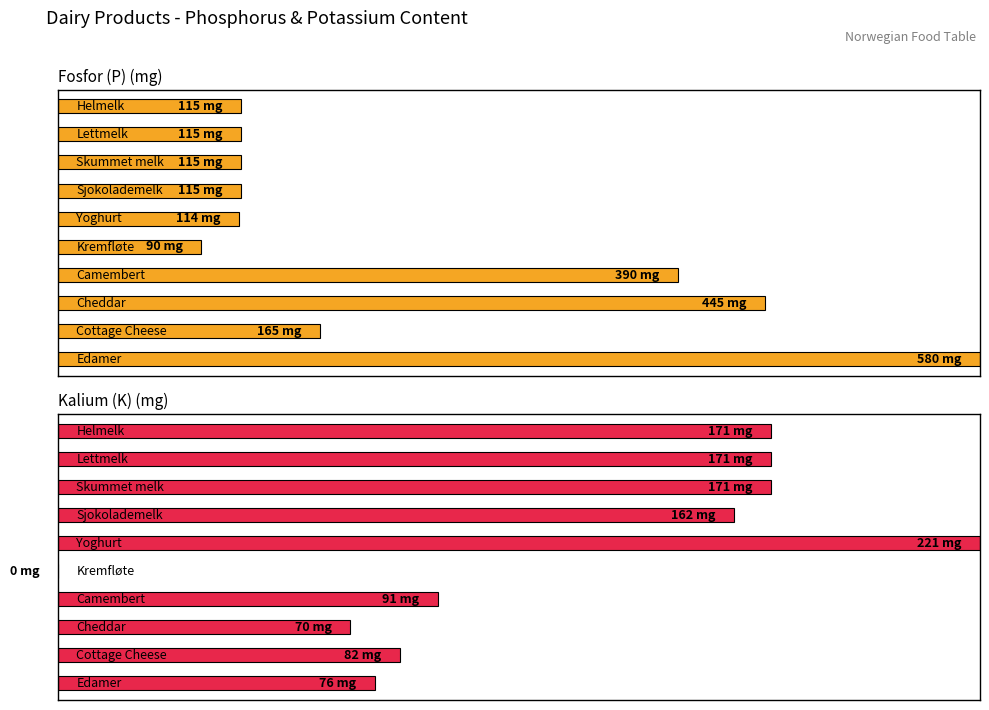

Read the Kalium (K) (mg) value at Cottage Cheese, to the nearest 5.

80